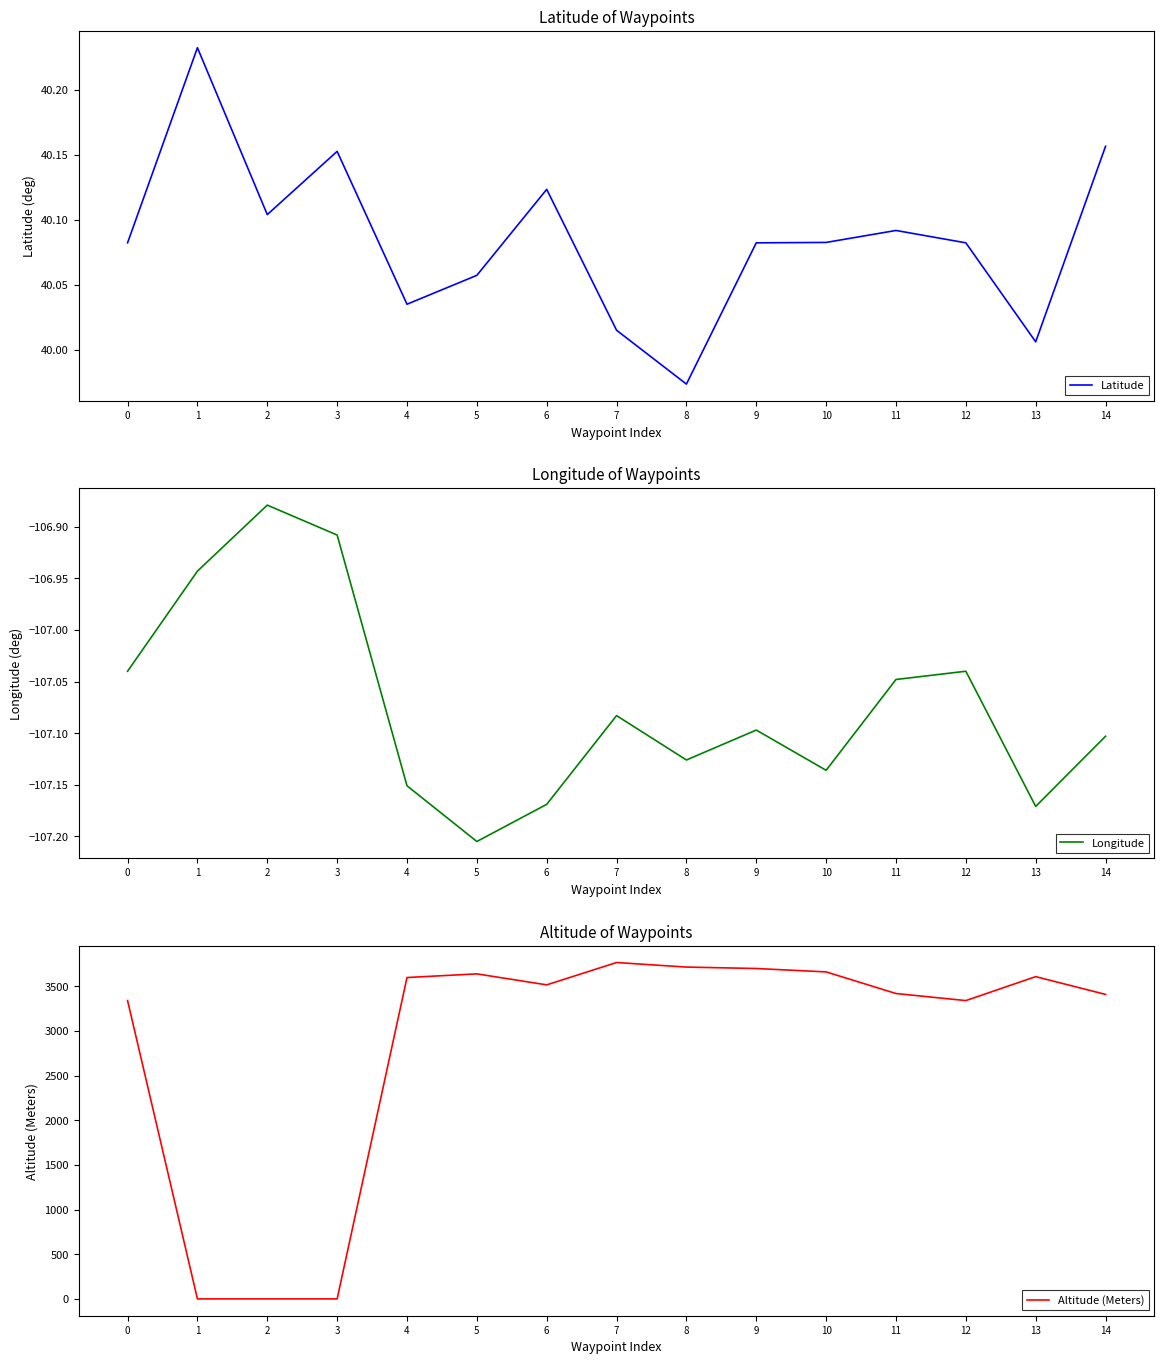

In Longitude, how many points are lower than both neighbors (excluding endpoints)?

4